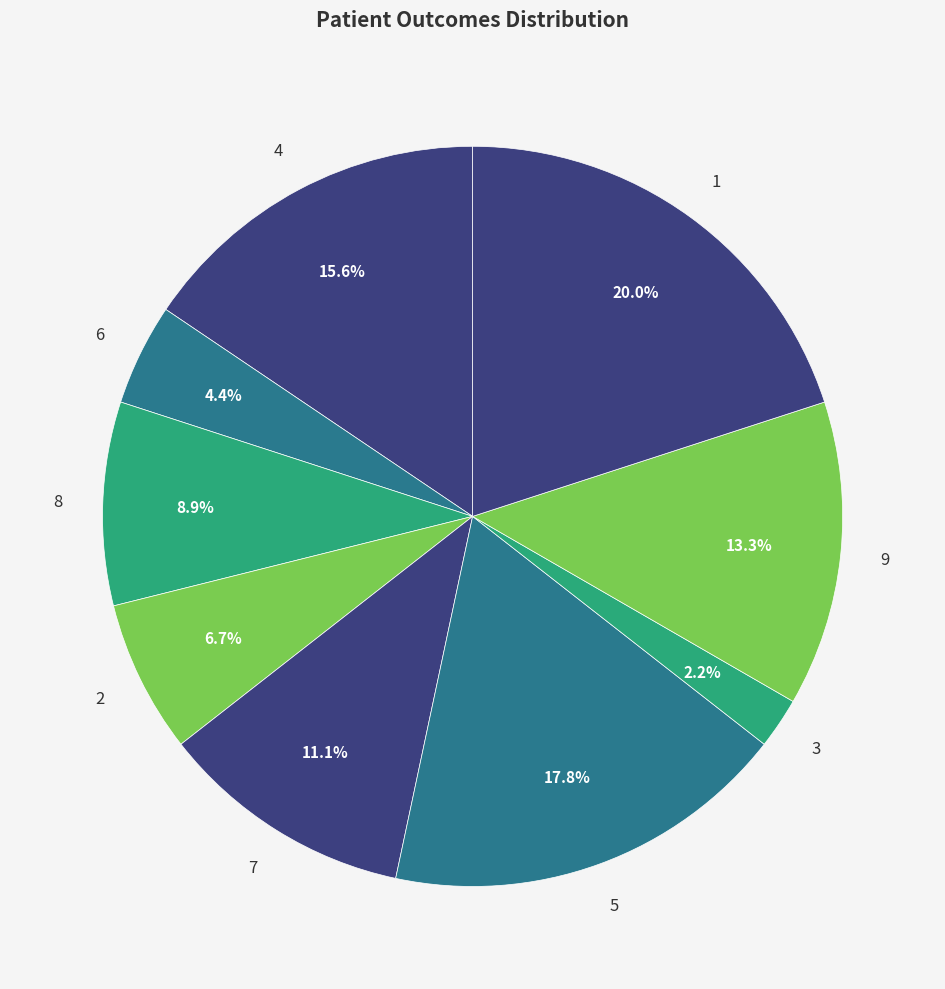

Is 1 the majority of the pie?

No